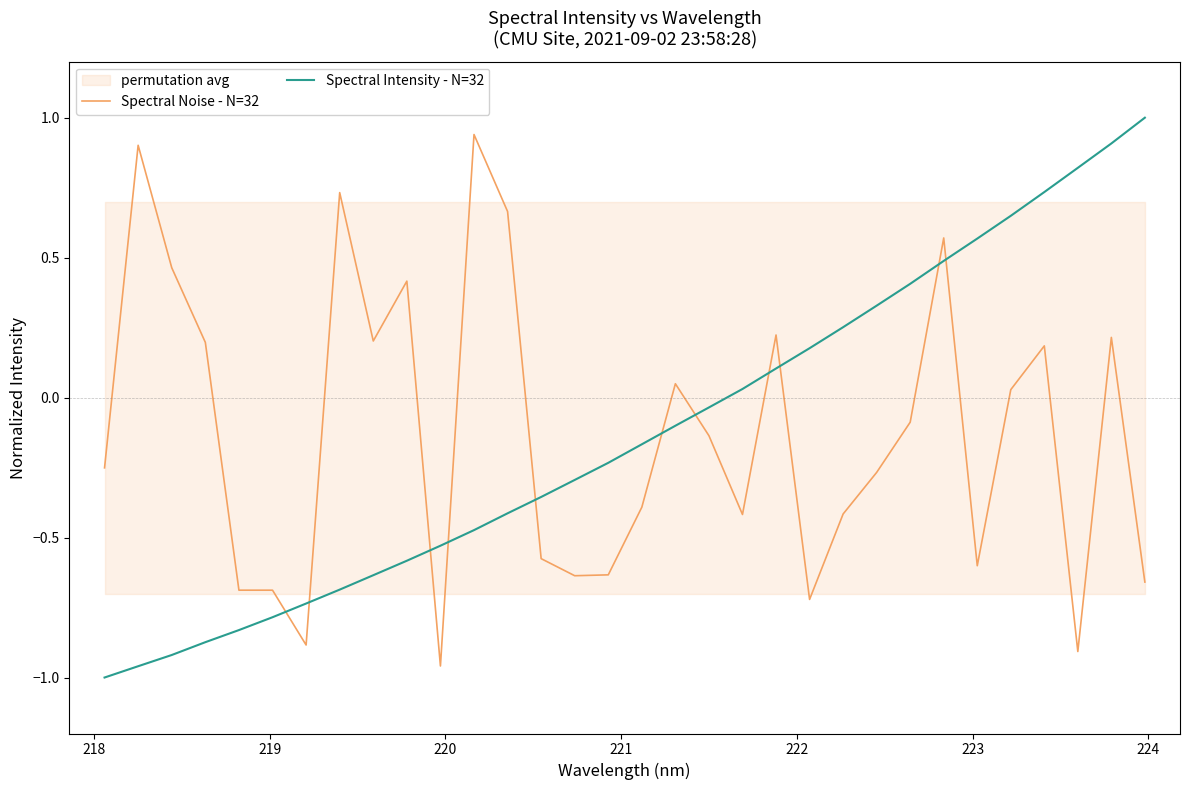

True or false: Spectral Intensity - N=32 and Spectral Noise - N=32 cross at least once.

True